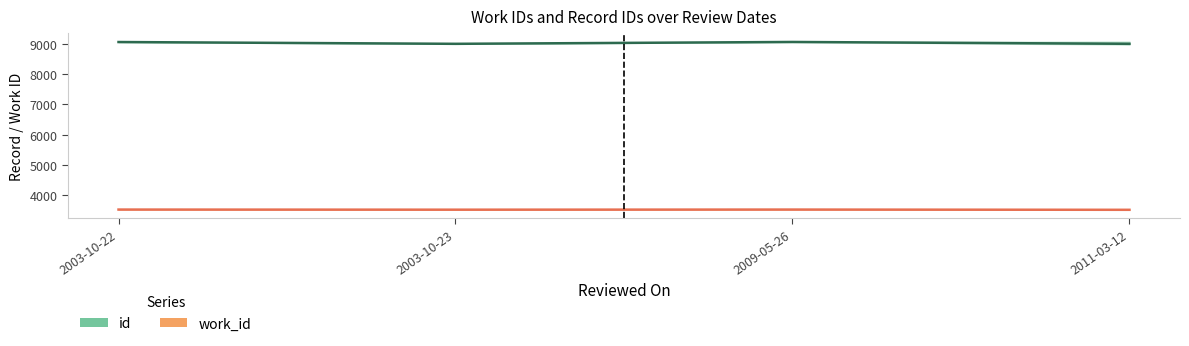

How many lines are shown in the chart?

2